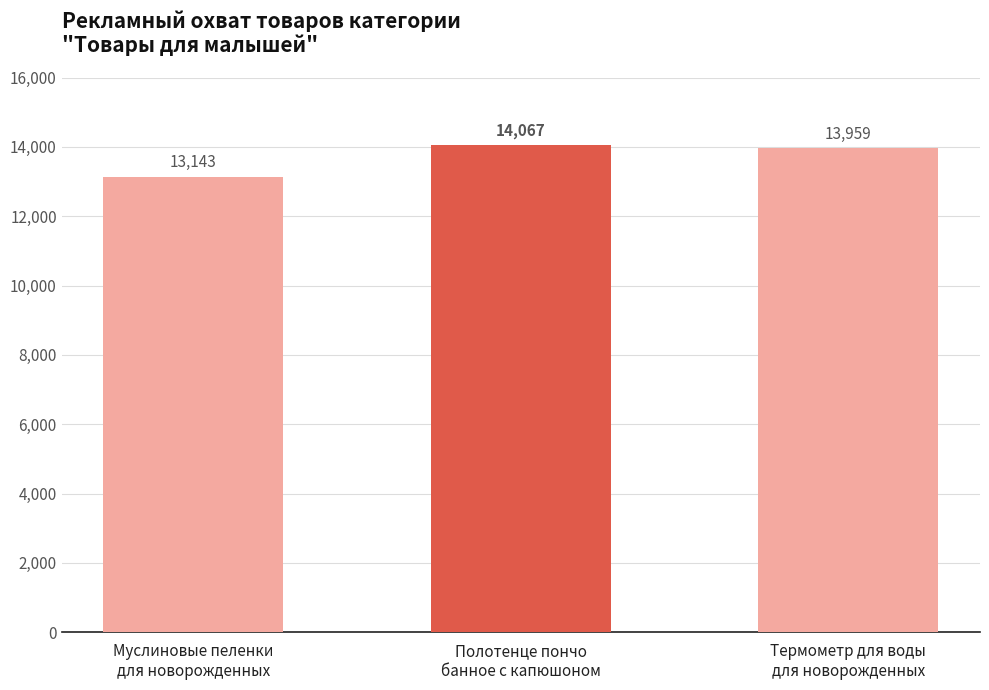

What is the ratio of the value at Термометр для воды
для новорожденных to the value at Полотенце пончо
банное с капюшоном?

1.0